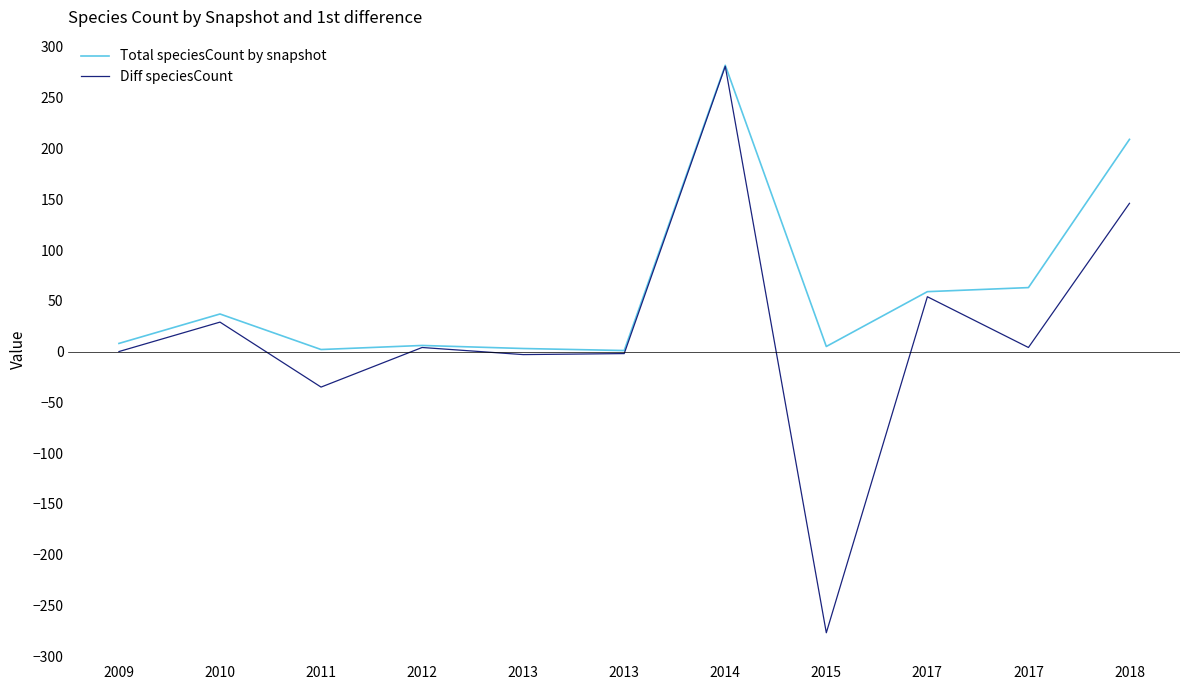

Where is the first local maximum for Diff speciesCount?

2010